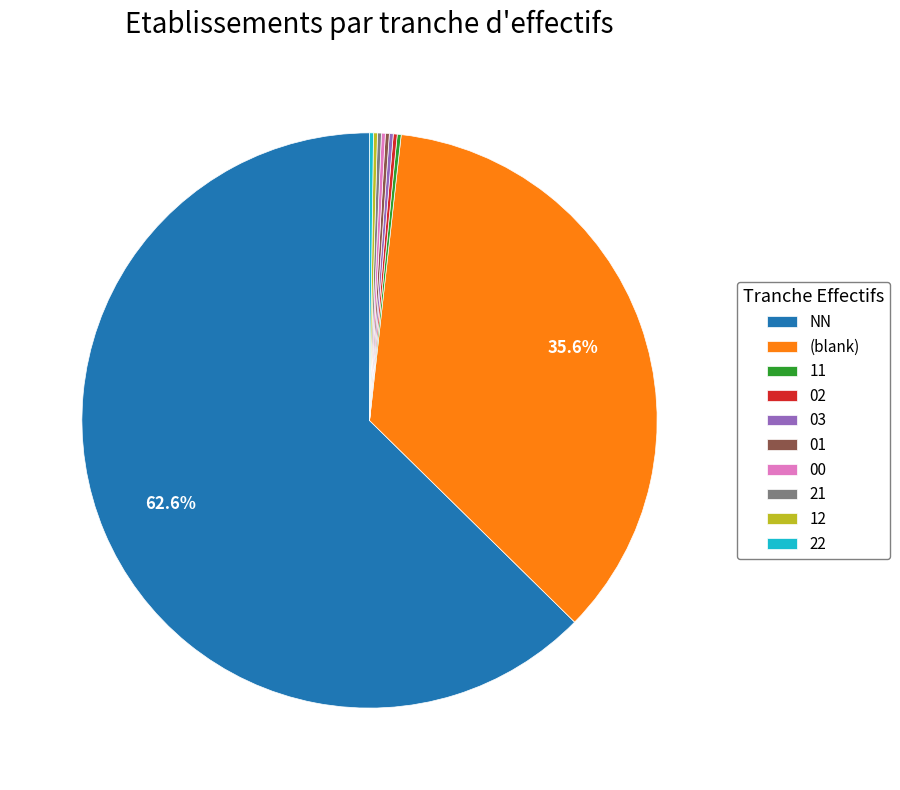

Which category accounts for the majority?

NN